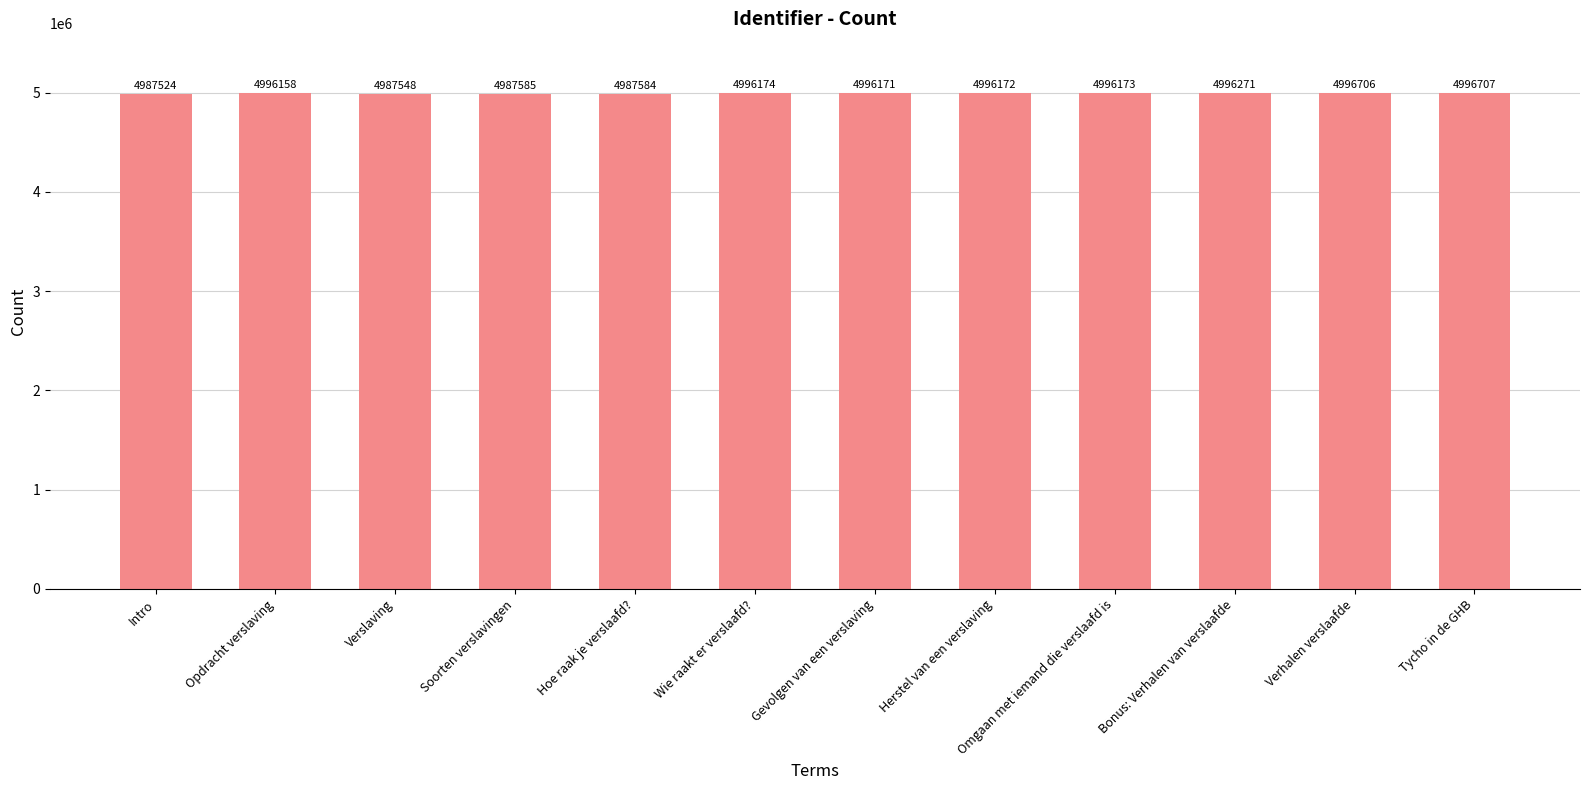

What is the label of the 8th bar from the left?

Herstel van een verslaving